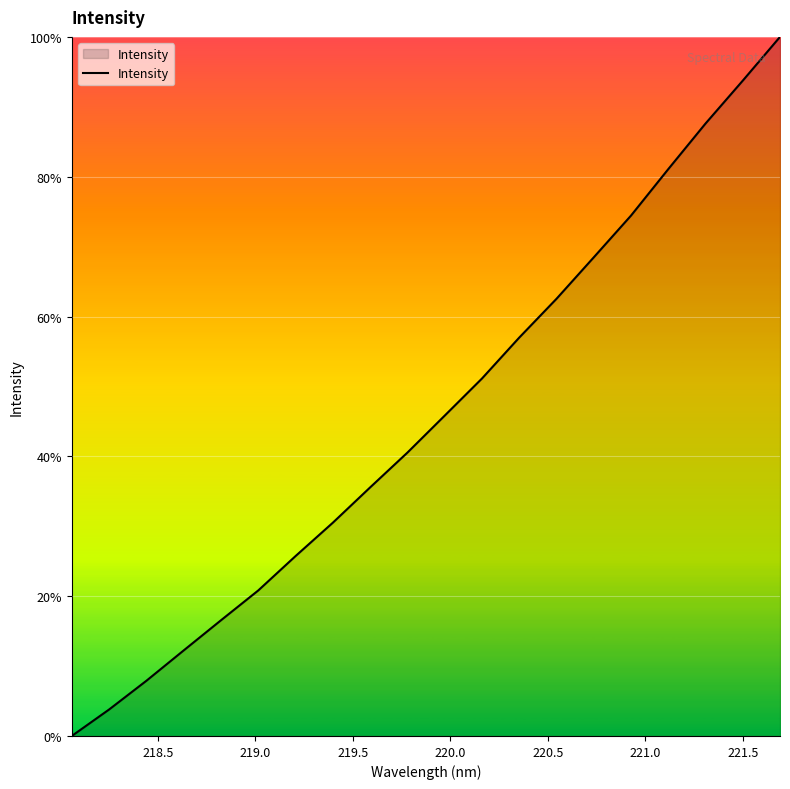

What is the maximum value shown in the chart?

100.0